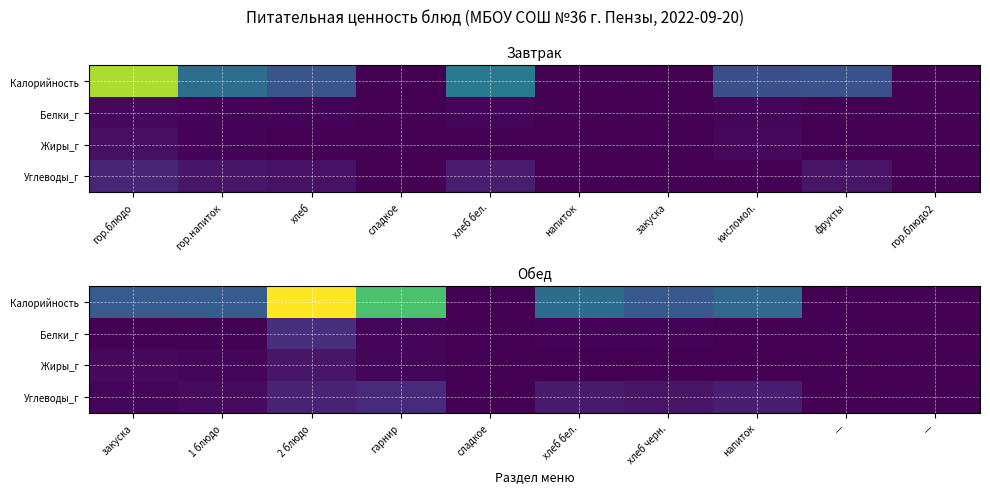

Between 2 блюдо and —, which series saw the biggest shift?

Калорийность